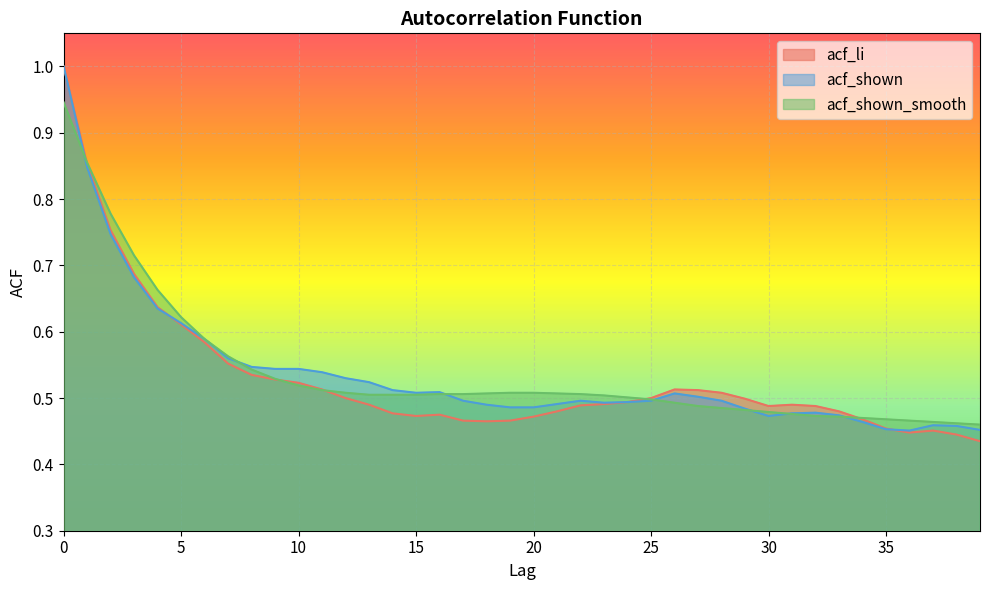

Reading right to left, what are all the values shown in this chart?

acf_li: 0.4	0.4	0.5	0.4	0.5	0.5	0.5	0.5	0.5	0.5	0.5	0.5	0.5	0.5	0.5	0.5	0.5	0.5	0.5	0.5	0.5	0.5	0.5	0.5	0.5	0.5	0.5	0.5	0.5	0.5	0.5	0.5	0.6	0.6	0.6	0.6	0.7	0.8	0.9	1.0
acf_shown: 0.5	0.5	0.5	0.5	0.5	0.5	0.5	0.5	0.5	0.5	0.5	0.5	0.5	0.5	0.5	0.5	0.5	0.5	0.5	0.5	0.5	0.5	0.5	0.5	0.5	0.5	0.5	0.5	0.5	0.5	0.5	0.5	0.6	0.6	0.6	0.6	0.7	0.7	0.8	1.0
acf_shown_smooth: 0.5	0.5	0.5	0.5	0.5	0.5	0.5	0.5	0.5	0.5	0.5	0.5	0.5	0.5	0.5	0.5	0.5	0.5	0.5	0.5	0.5	0.5	0.5	0.5	0.5	0.5	0.5	0.5	0.5	0.5	0.5	0.5	0.6	0.6	0.6	0.7	0.7	0.8	0.9	0.9